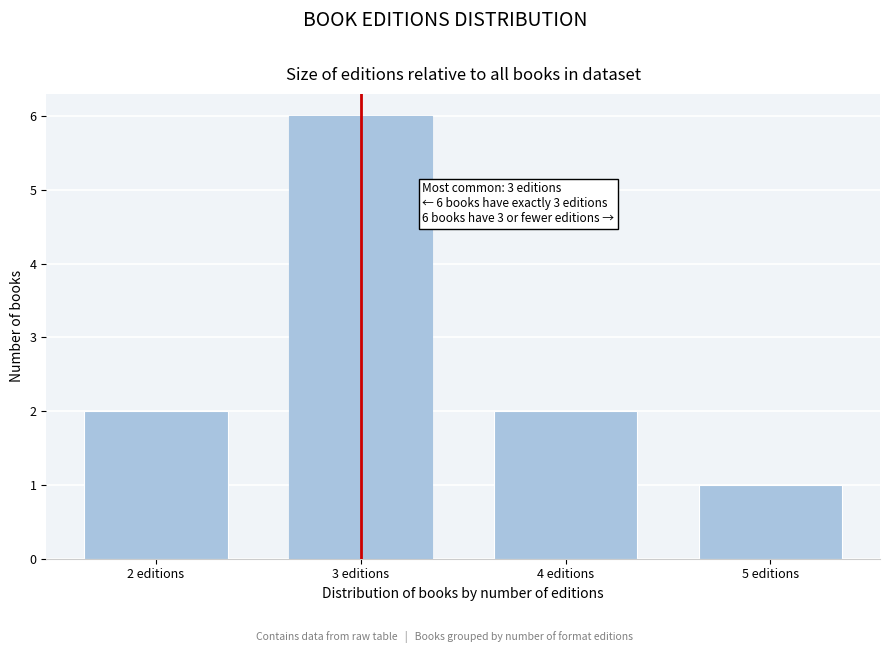

Reading right to left, list all the values displayed in this chart.

5 editions=1	4 editions=2	3 editions=6	2 editions=2